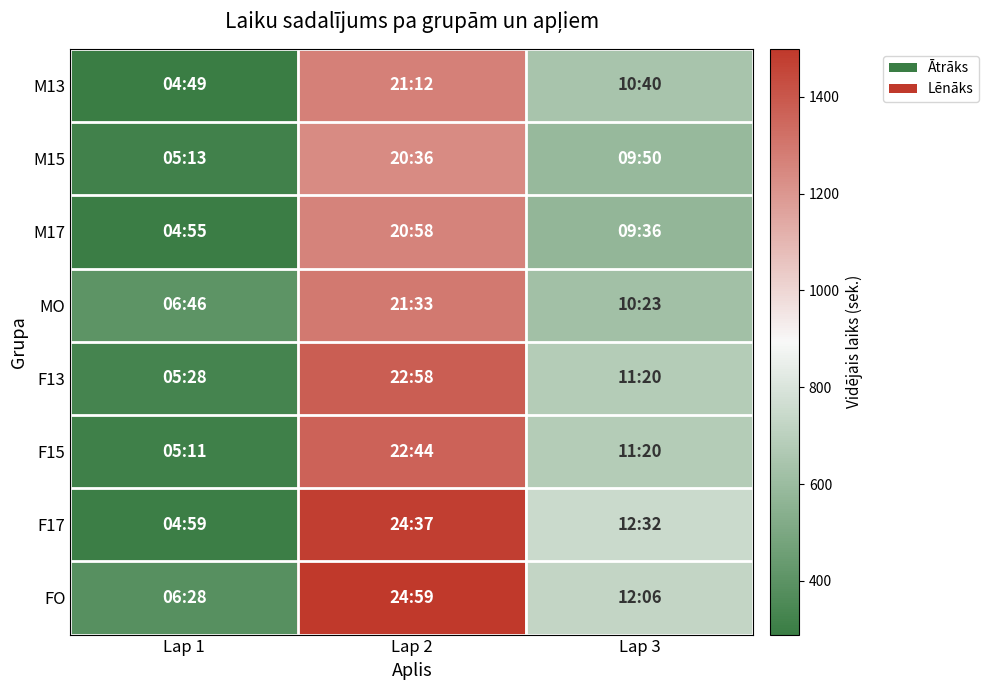

At how many categories does at least one series exceed 0?

3